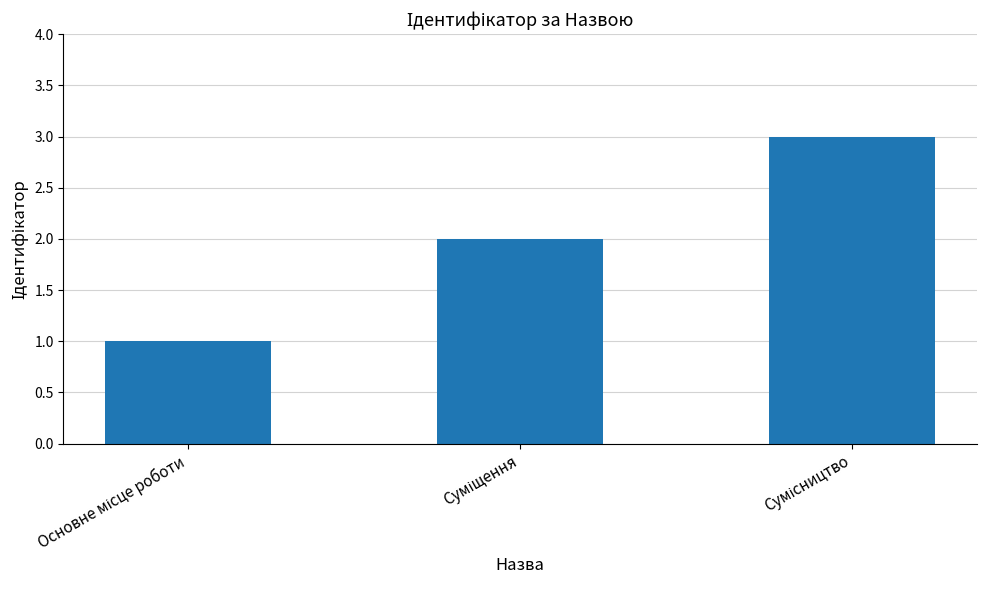

What is the greatest value displayed?

3